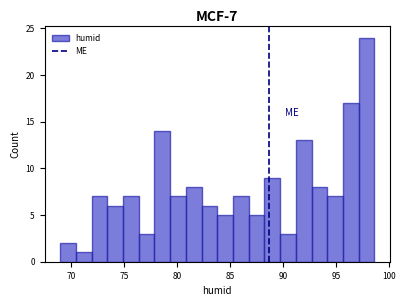

Read against the x-axis, roughly where is the centre of the tallest bar?

98.0